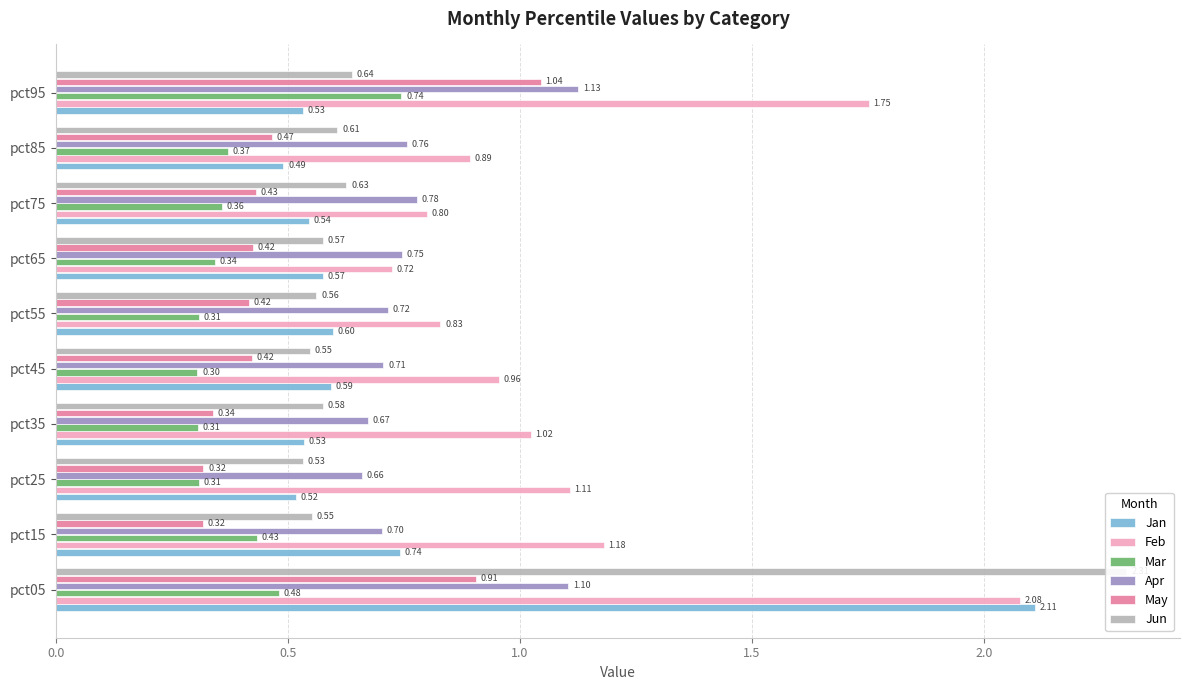

At how many categories does at least one series exceed 0?

10